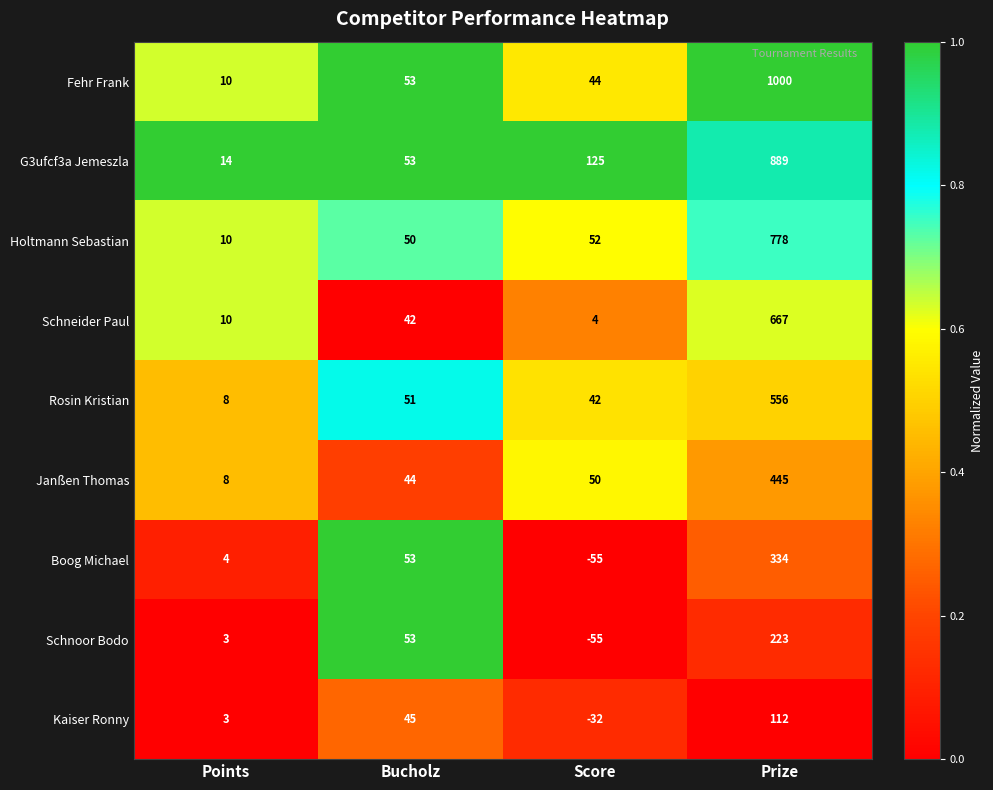

Count the number of data series in this chart.

9